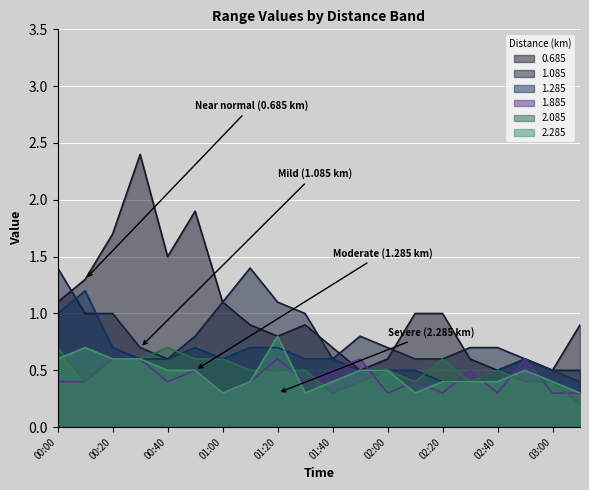

True or false: 1.085 and 1.885 intersect in this chart.

False